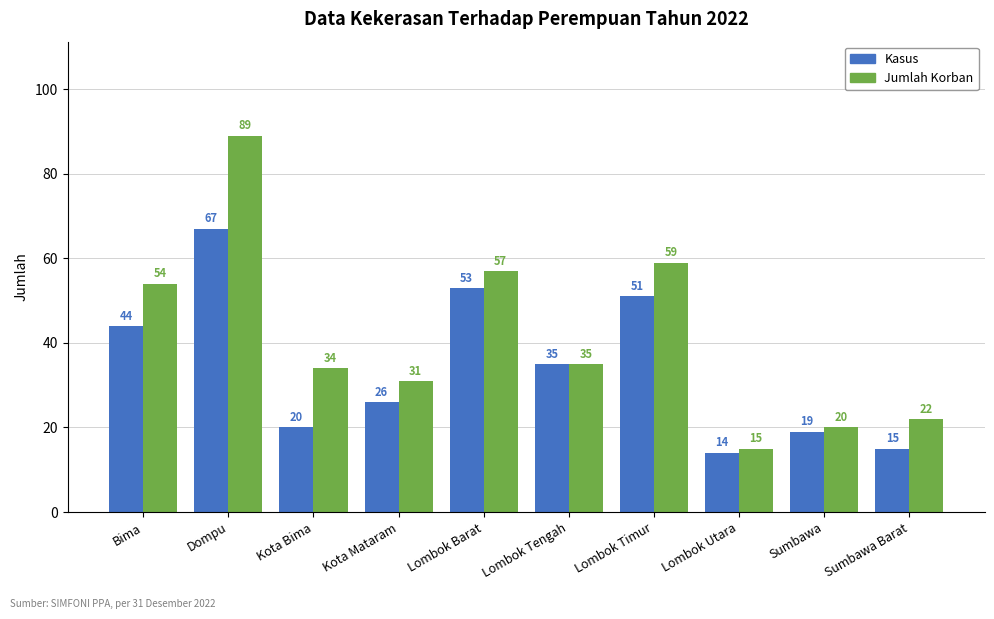

Reading left to right, transcribe all the data shown in this chart.

Kasus: 44	67	20	26	53	35	51	14	19	15
Jumlah Korban: 54	89	34	31	57	35	59	15	20	22